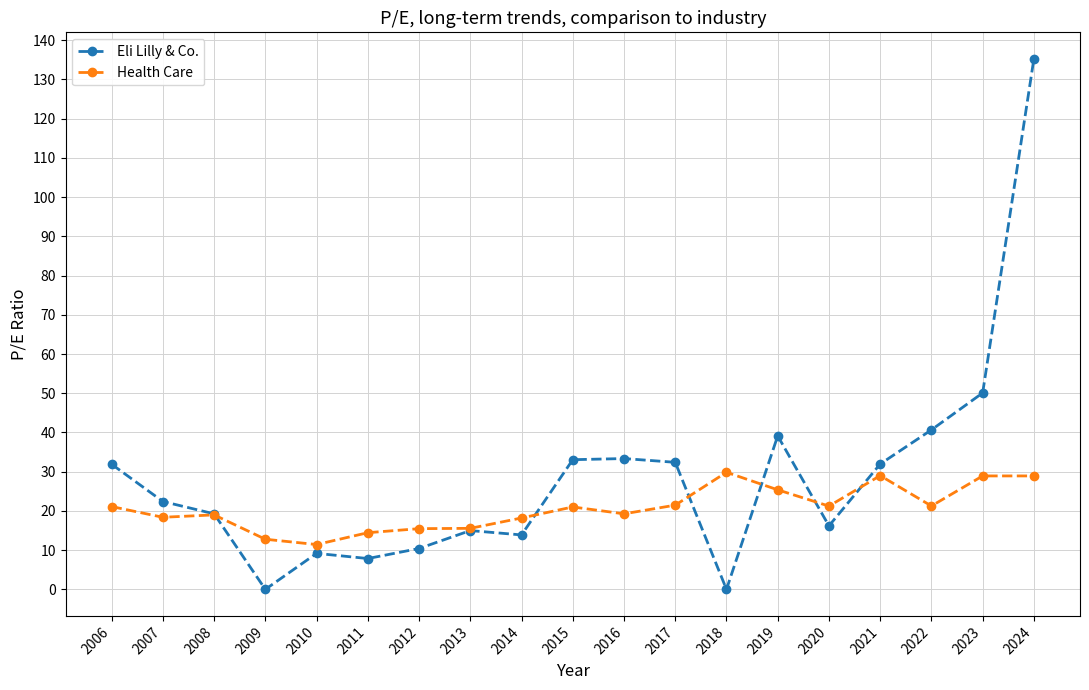

Rank the series by their average value, from lowest to highest.

Health Care, Eli Lilly & Co.